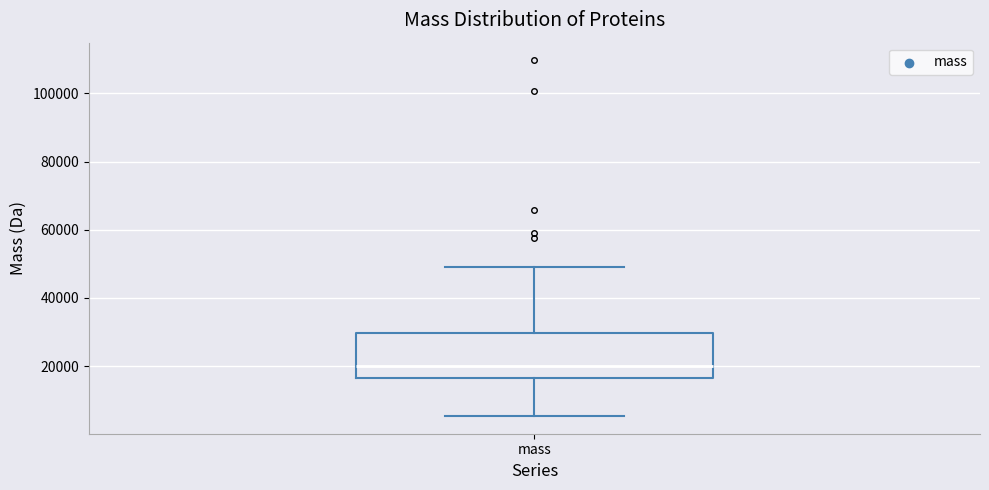

Transcribe this box plot: give where the median line is, the range the box spans, and where the two whiskers end, as read against the y-axis. The values are not printed on the chart, so give them approximately, as read against the axis.

median 20000, box 16000 to 30000, whiskers 6000 to 50000